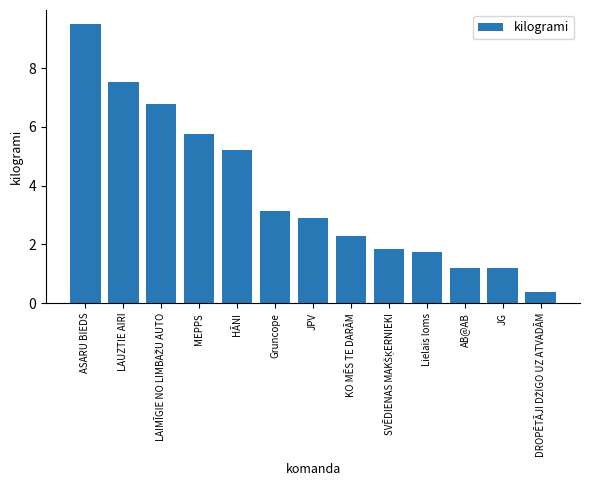

What is the approximate value at KO MĒS TE DARĀM?

2.3